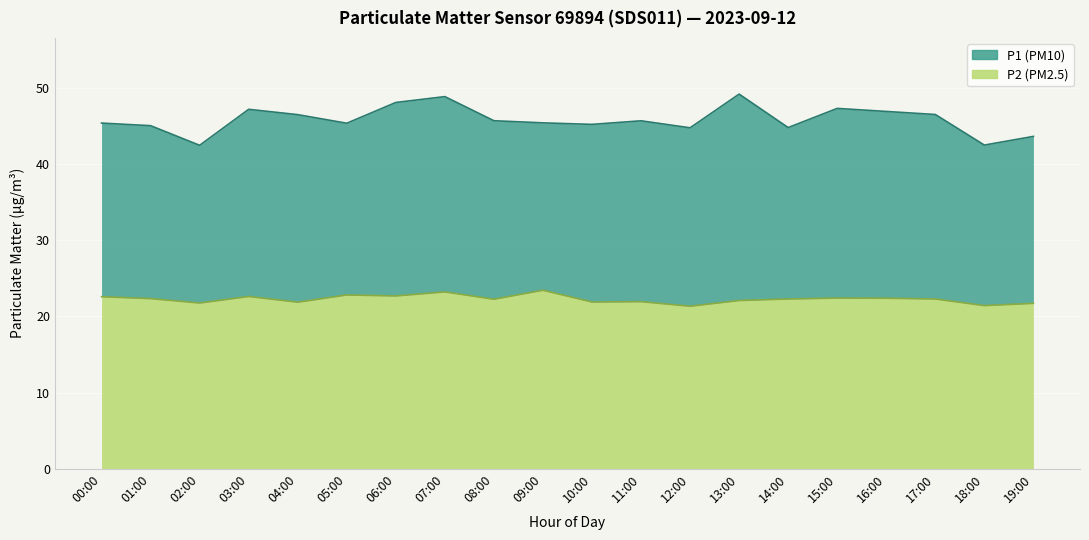

True or false: P2 and P1 intersect in this chart.

False